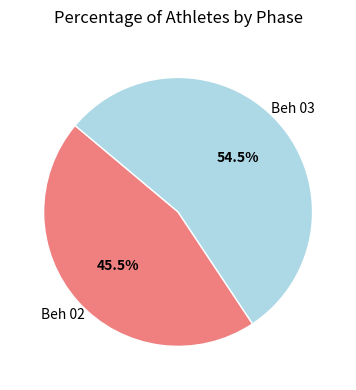

Count the number of slices in the pie.

2